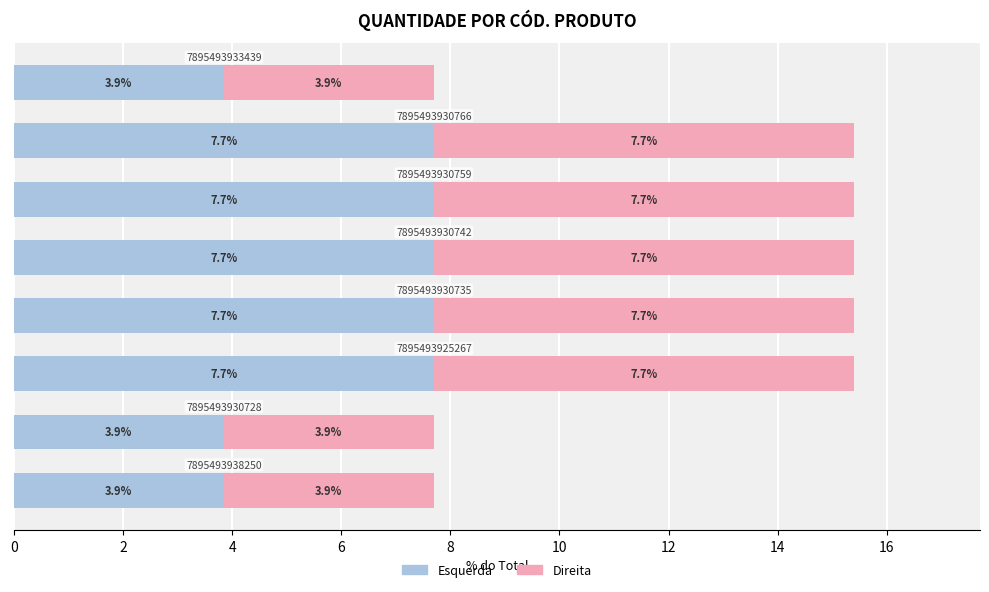

What is the lowest value of the Esquerda series?

3.9